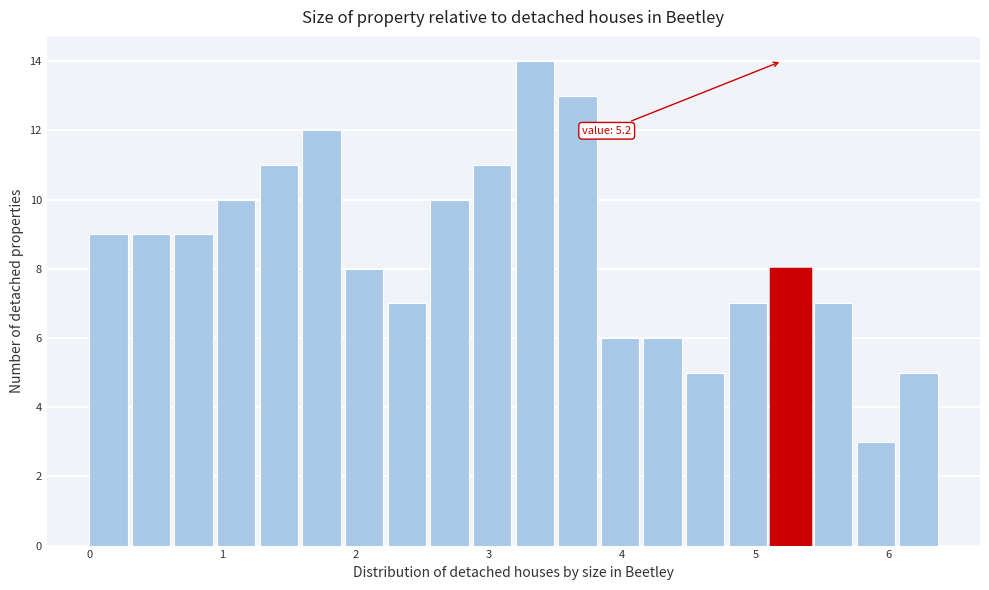

Around what value on the x-axis is the tallest bar? Give the approximate position of its centre, as read against the axis.

3.3